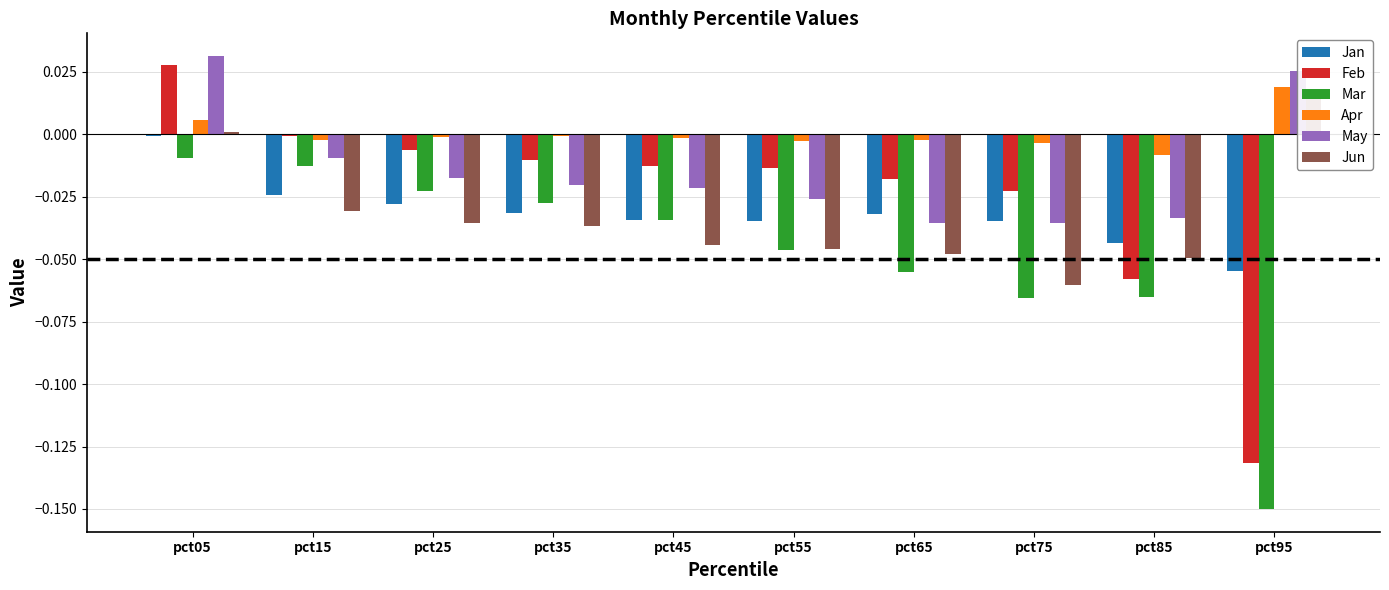

Which series has the widest spread of values?

Feb